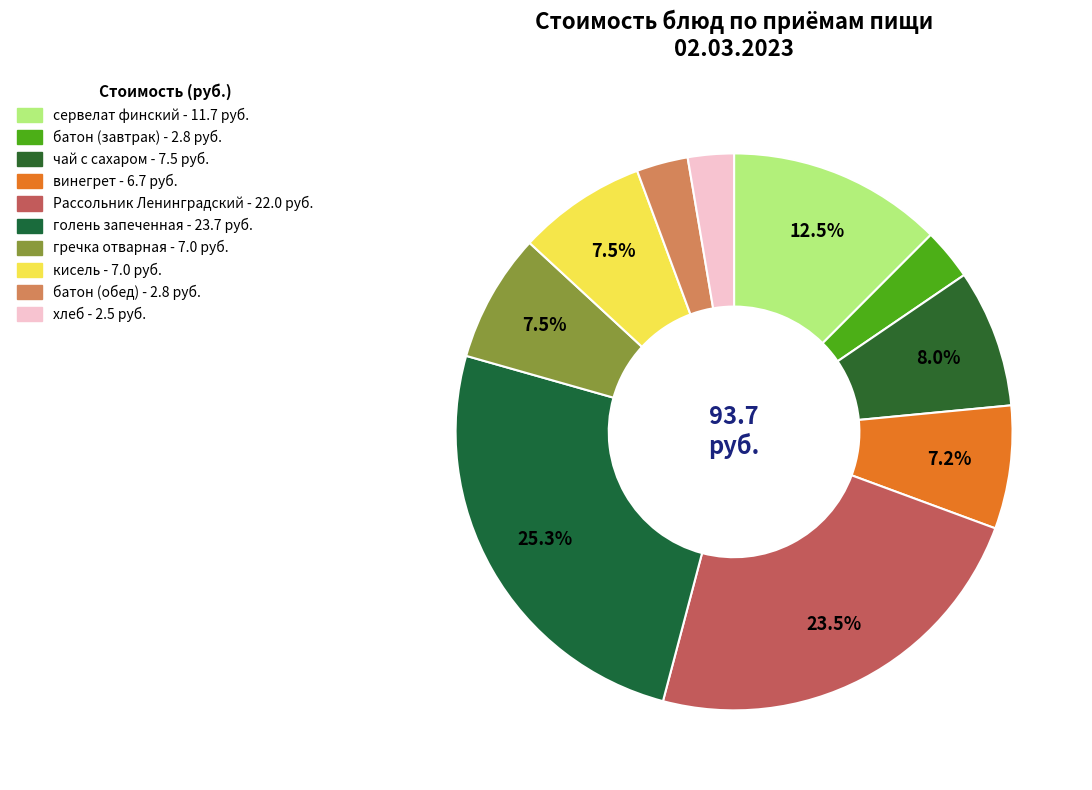

What percentage is the хлеб slice, to the nearest percent?

3%